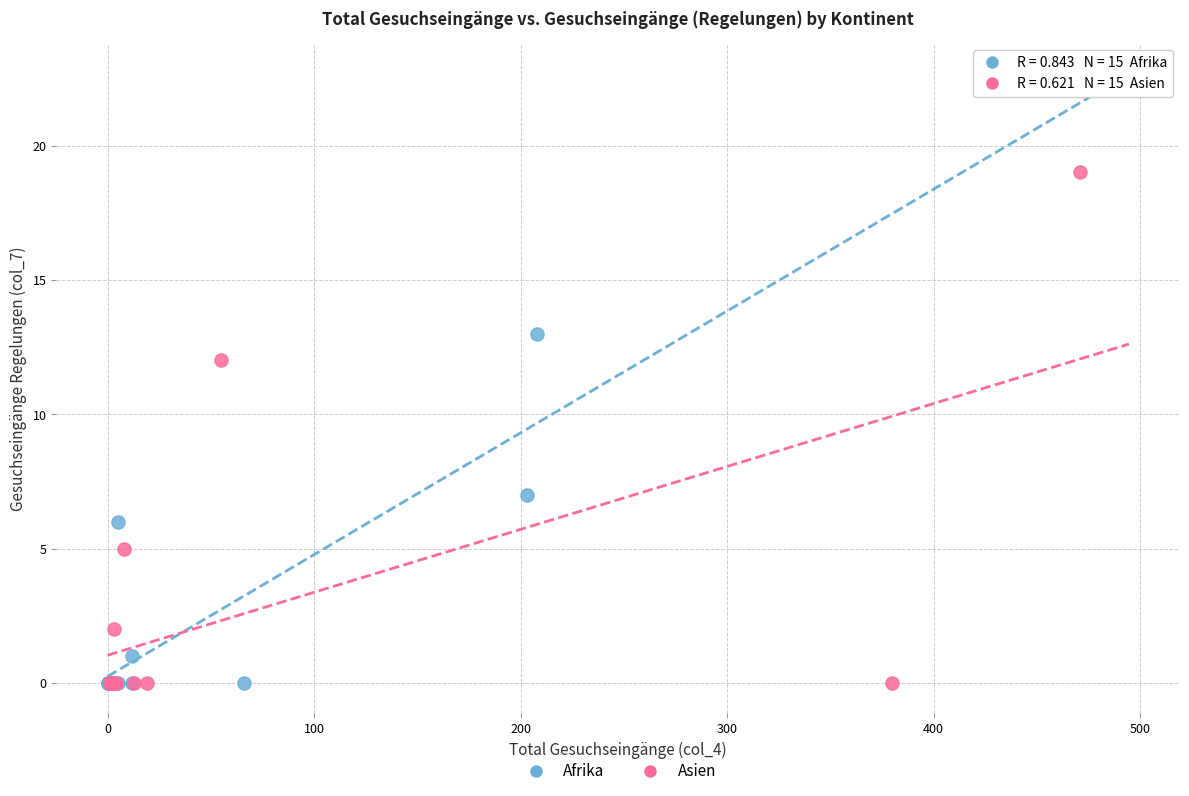

Which series contains the highest Y value?

Asien